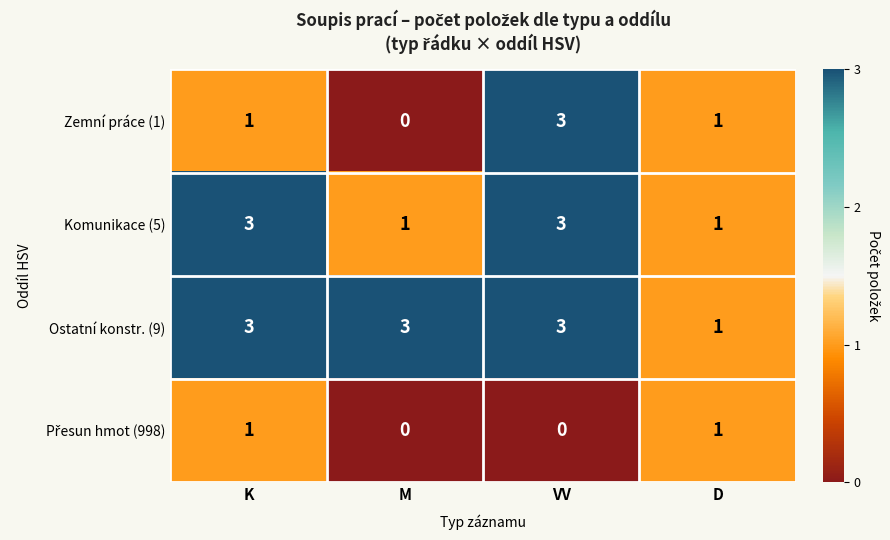

What is the maximum value for Zemní práce (1)?

3